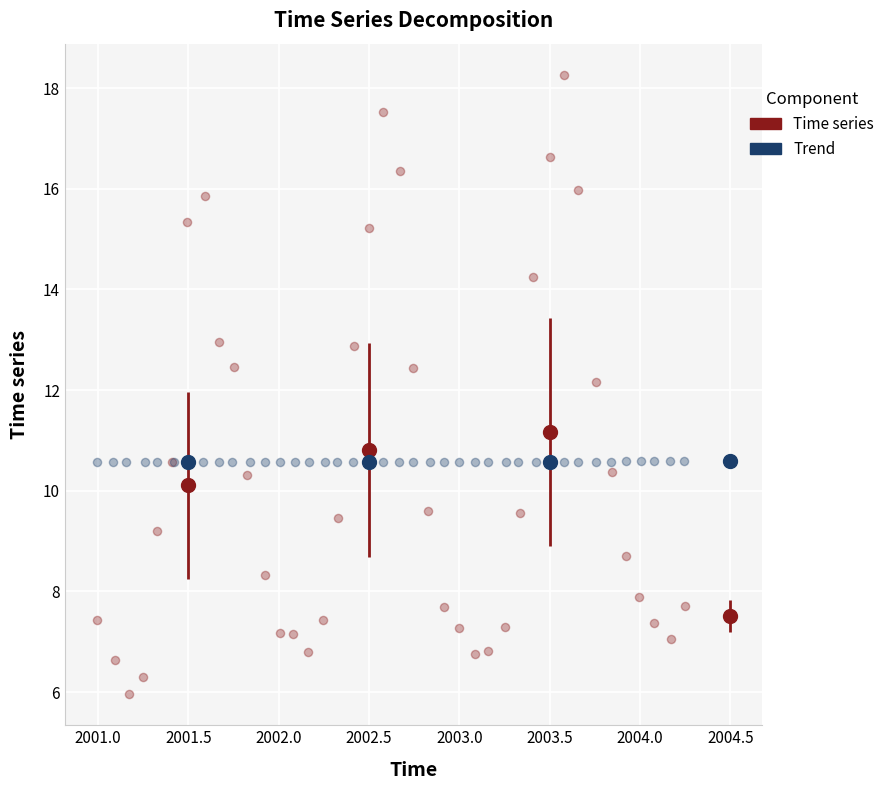

Which series reaches the minimum Y coordinate?

Time series